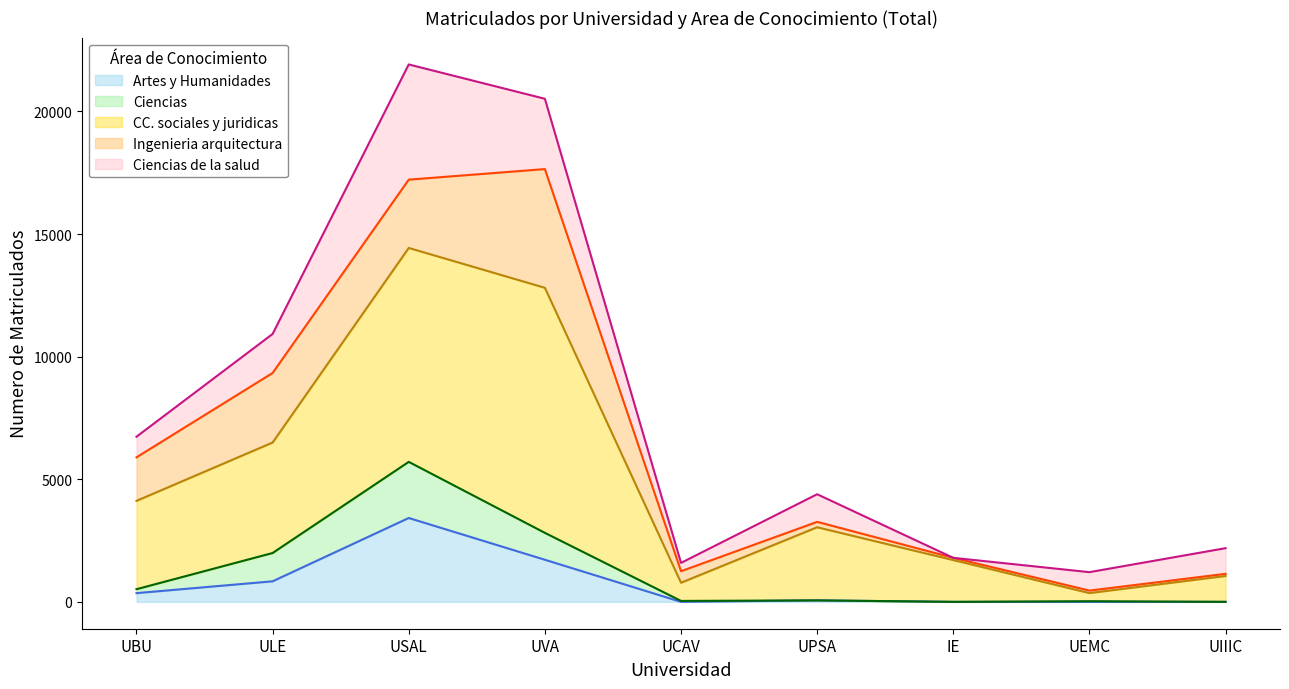

True or false: Artes y Humanidades has a value of 0 at UEMC.

True